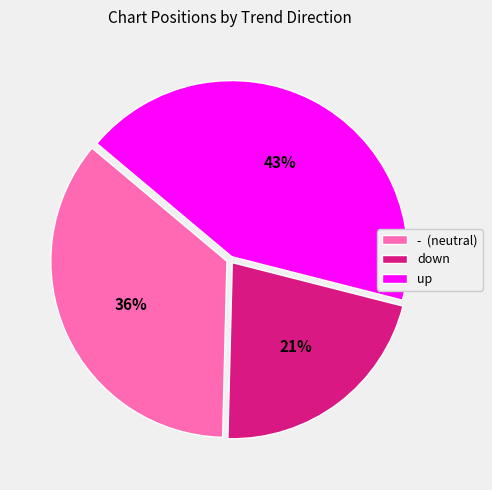

Between down and up, which is larger?

up